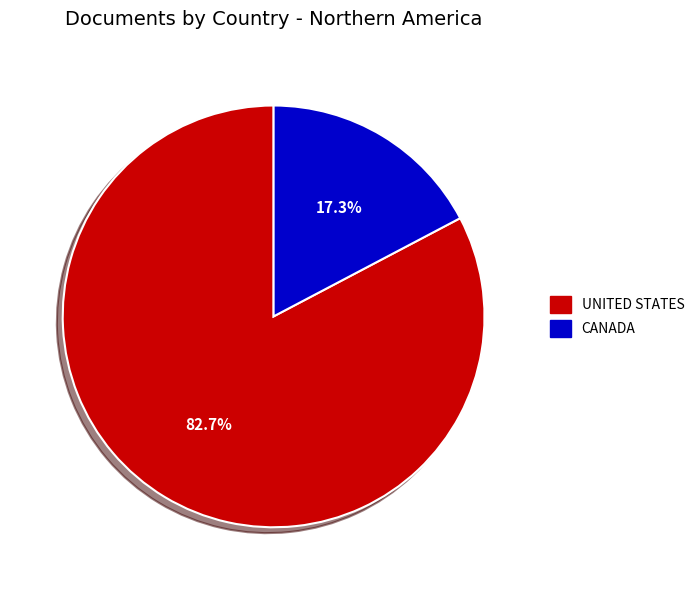

Is there any slice that represents more than half of the pie?

Yes